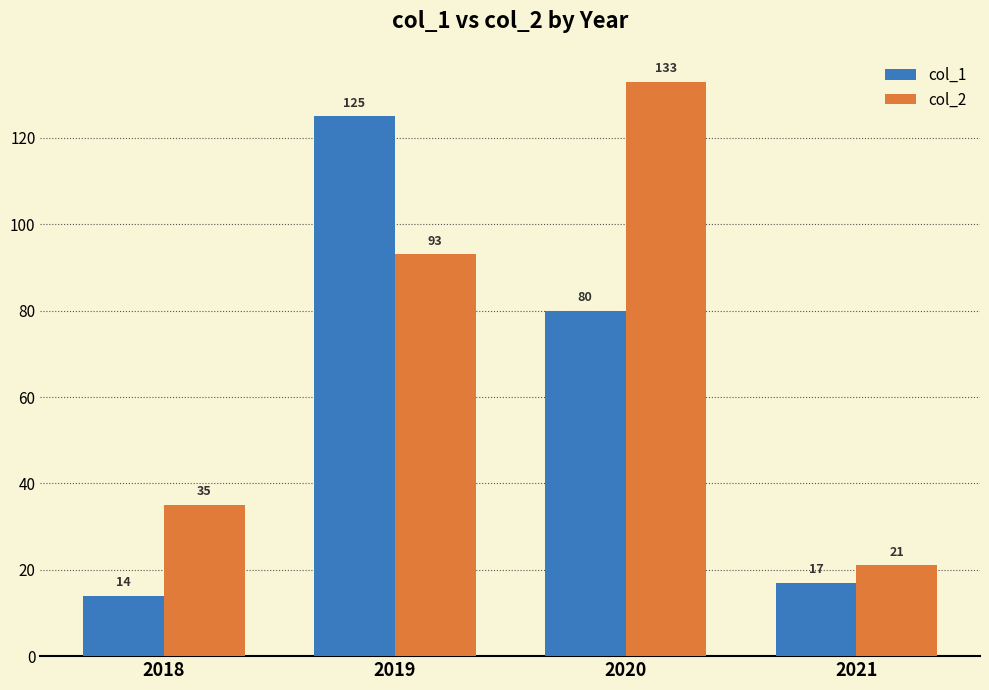

Rank the series at 2020 from lowest to highest value.

col_1, col_2